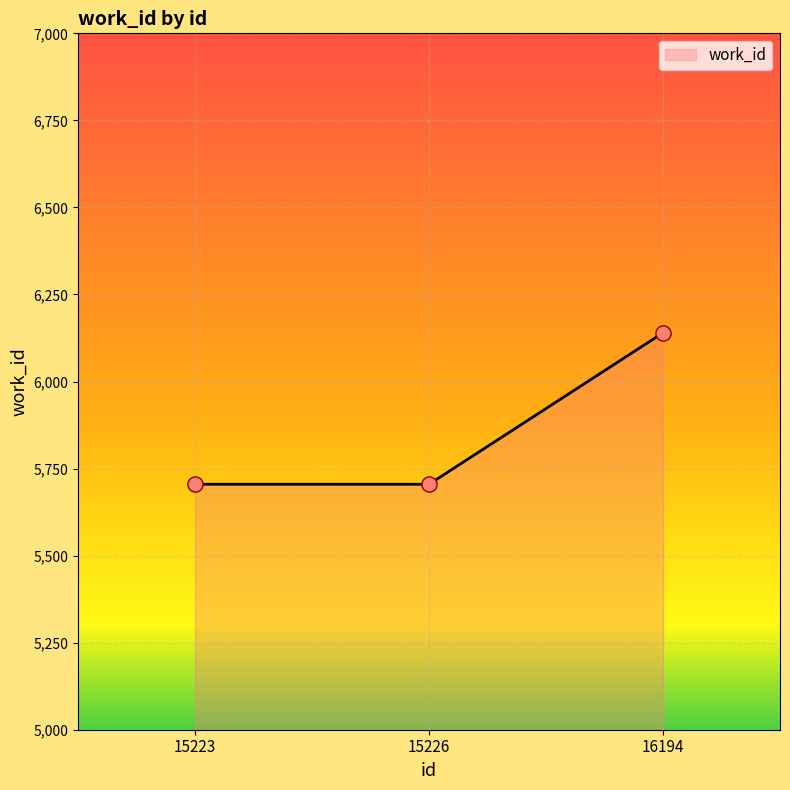

What is the change in value from 15223 to 16194?

+435